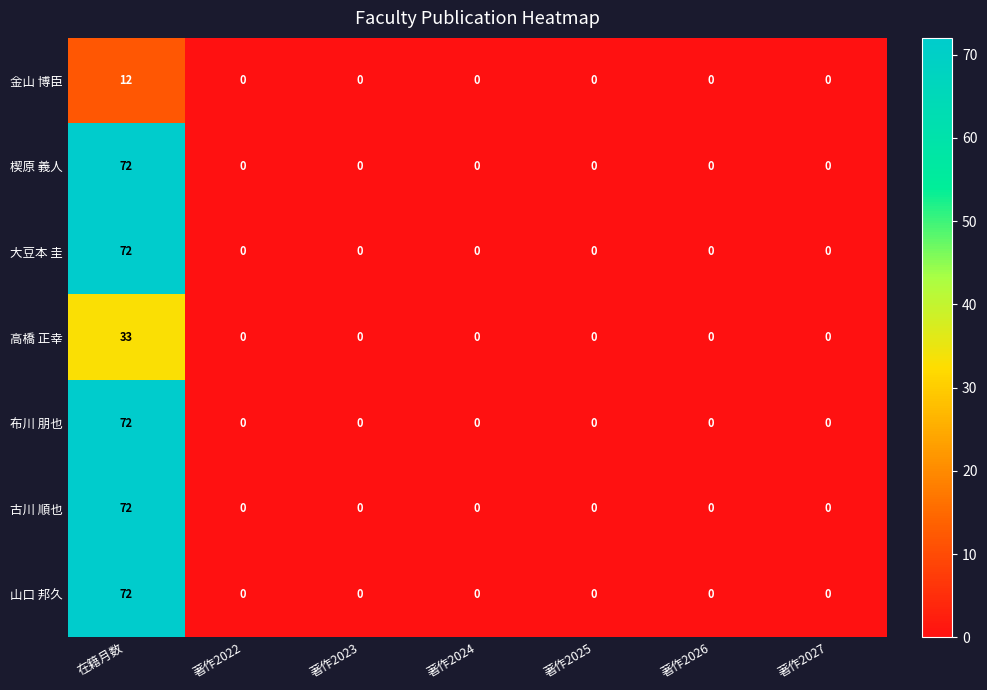

True or false: 楔原 義人 has a value of 33 at 著作2022.

False